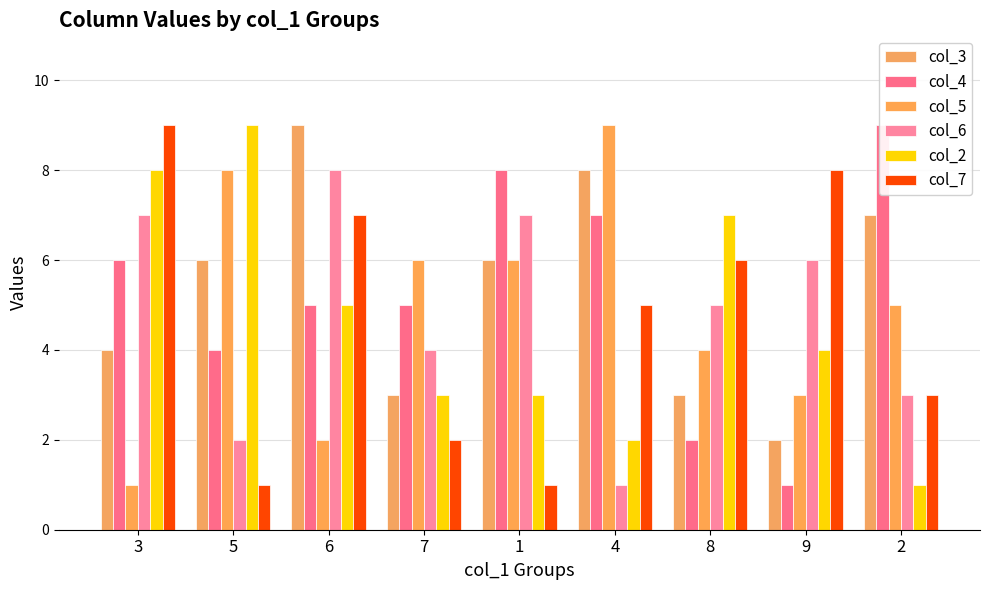

True or false: col_2 has a value of 1 at 2.

True